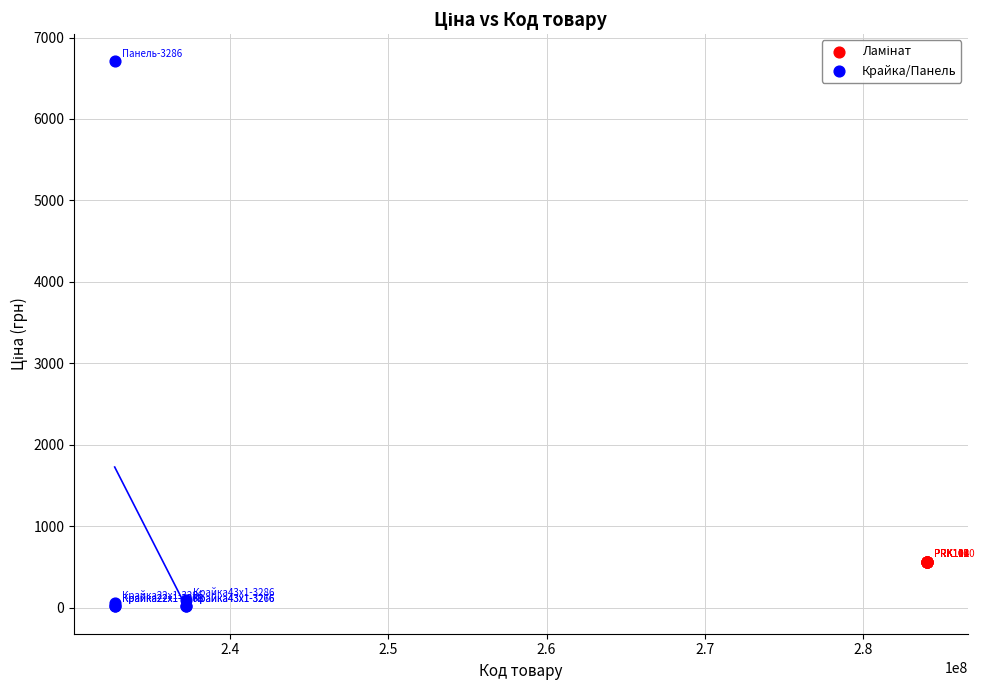

Which series reaches the maximum Y coordinate?

Крайка/Панель